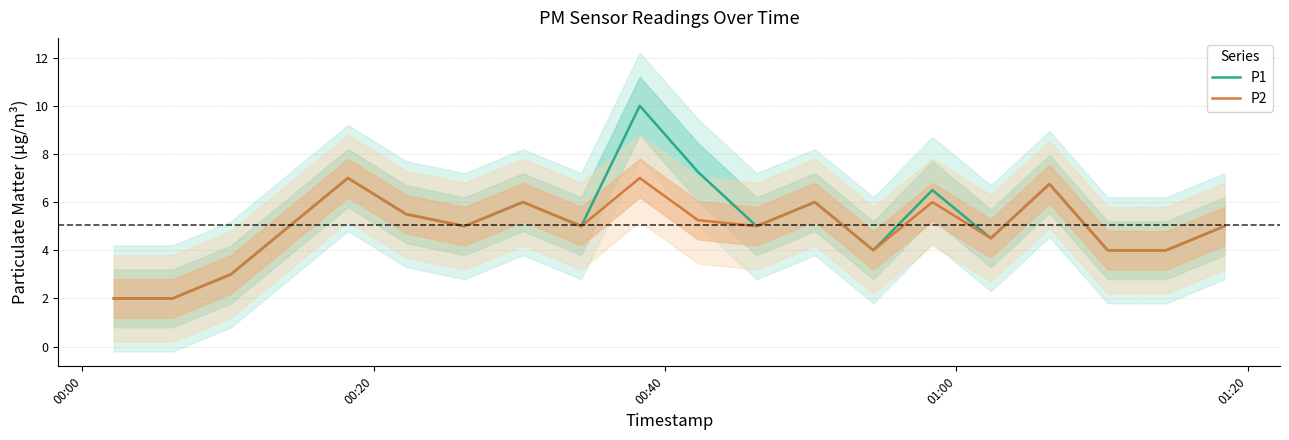

True or false: P1 and P2 intersect in this chart.

False